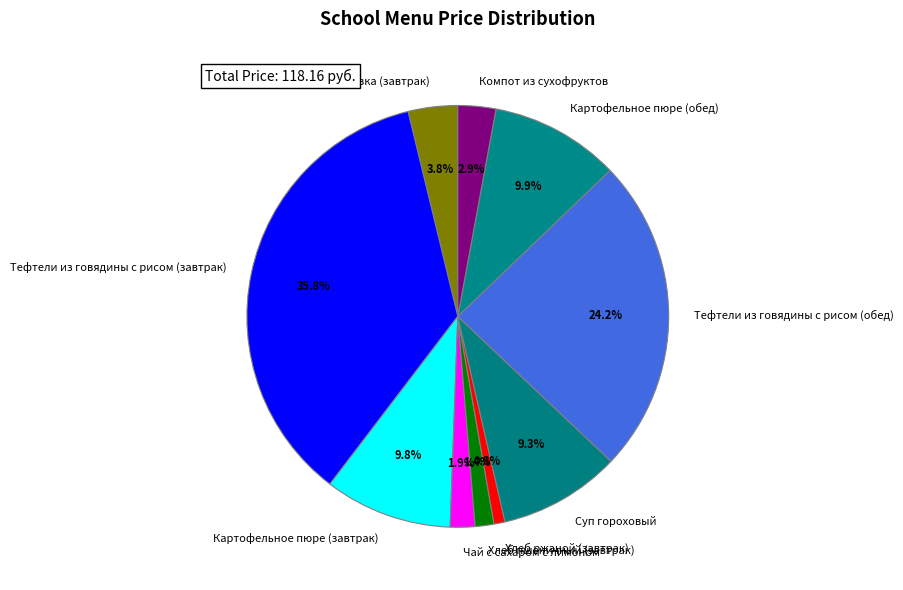

Which has a higher value, Тефтели из говядины с рисом (обед) or Хлеб ржаной (завтрак)?

Тефтели из говядины с рисом (обед)